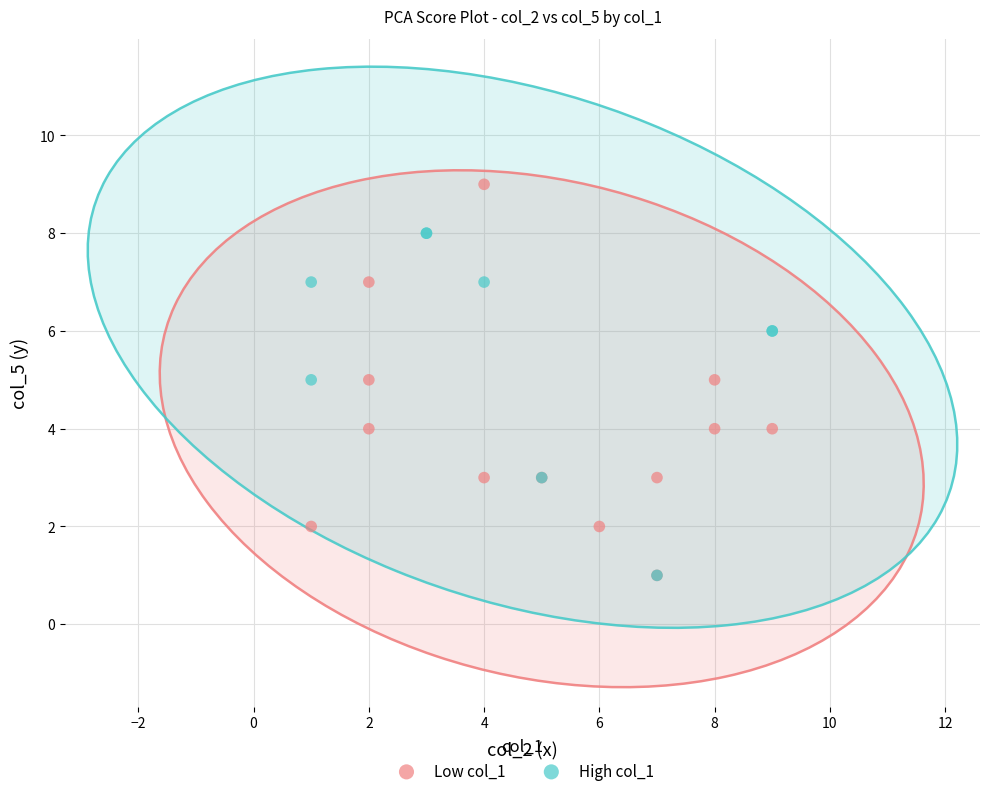

What are all the series names shown in the legend?

Low col_1, High col_1